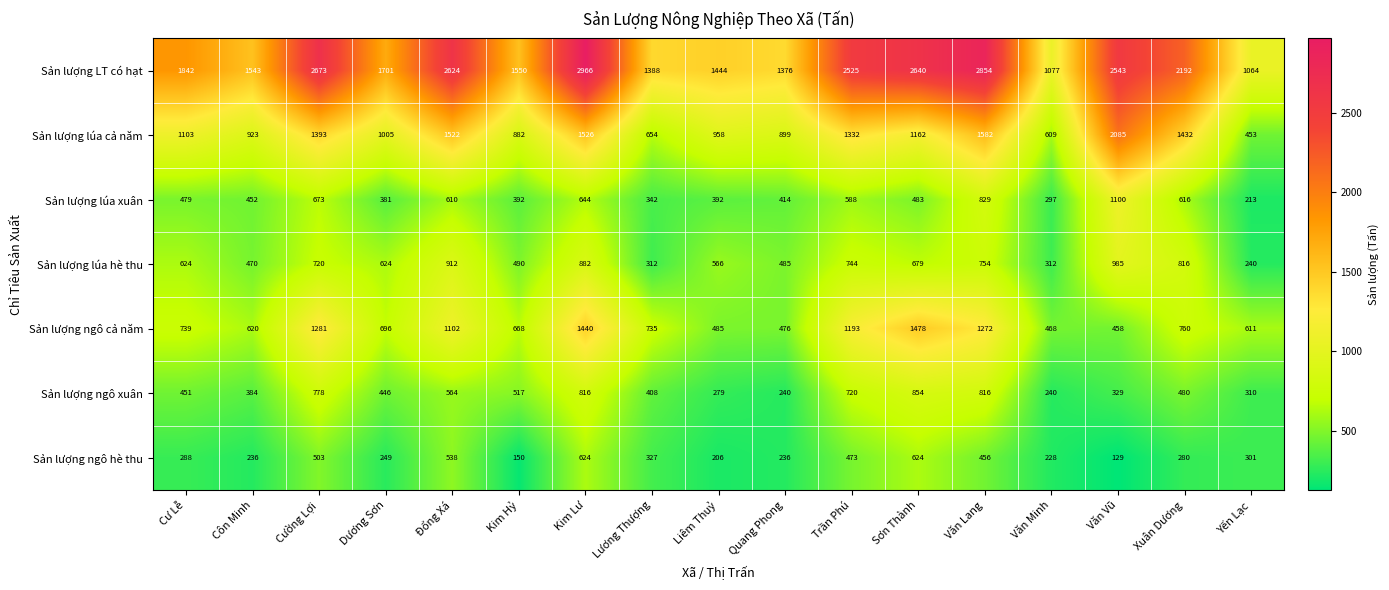

The value of Sản lượng ngô hè thu at Cư Lễ is 288. True or false?

True